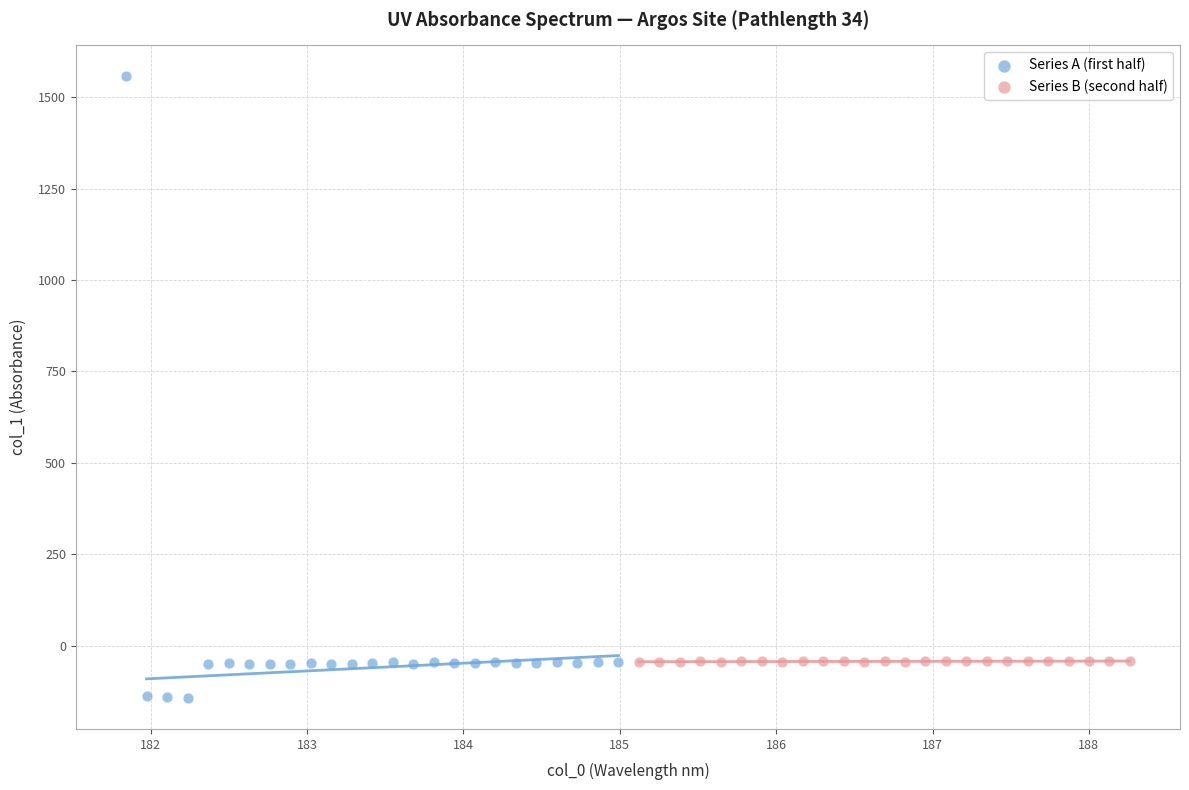

What are all the series names shown in the legend?

Series A (first half), Series B (second half)